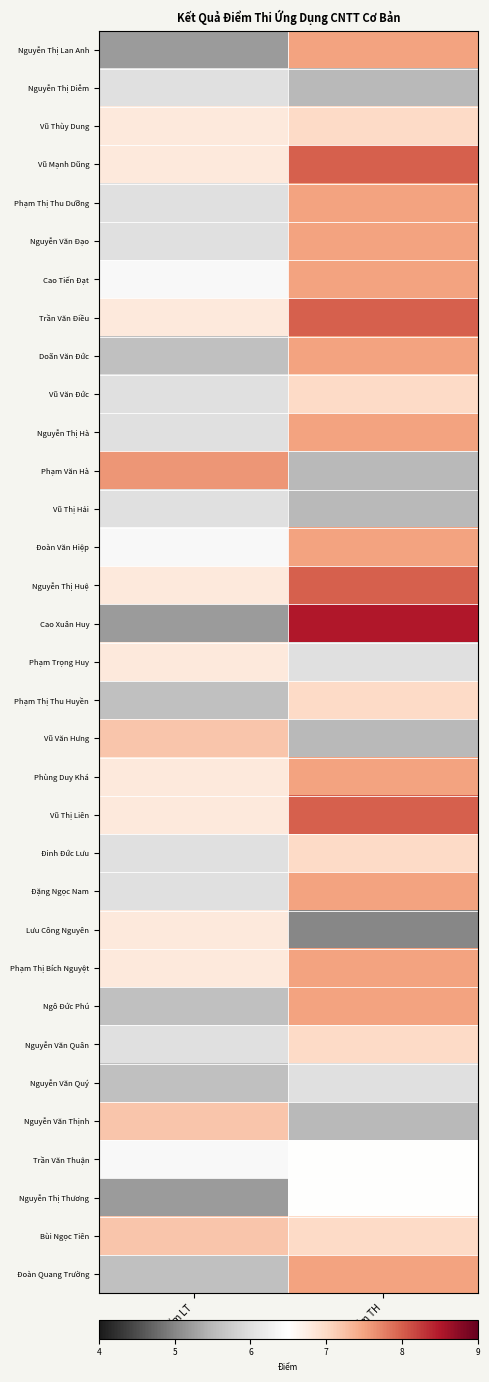

At which category is the sum across all series the highest?

Điểm TH